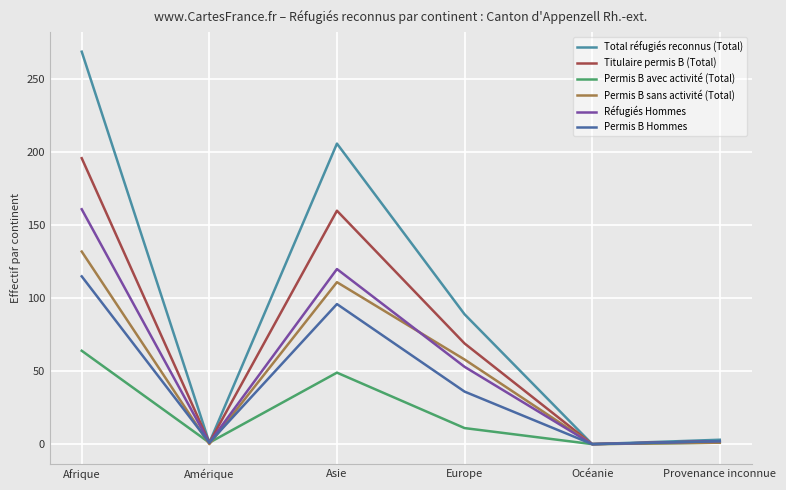

What is the total value across all series at Afrique?

937